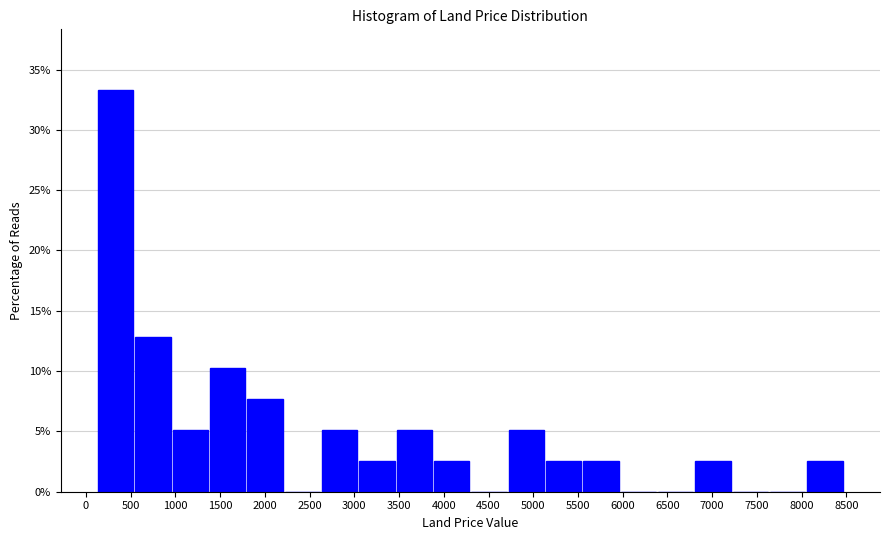

Reading left to right, list every bar in this chart as the range it spans on the x-axis followed by its height. Neither the bar edges nor the heights are printed on the chart, so give them approximately, as read against the axes.

150 to 550: 33.5
550 to 950: 13.0
950 to 1400: 5.0
1400 to 1800: 10.5
1800 to 2200: 7.5
2200 to 2650: 0
2650 to 3050: 5.0
3050 to 3450: 2.5
3450 to 3900: 5.0
3900 to 4300: 2.5
4300 to 4700: 0
4700 to 5150: 5.0
5150 to 5550: 2.5
5550 to 6000: 2.5
6000 to 6400: 0
6400 to 6800: 0
6800 to 7250: 2.5
7250 to 7650: 0
7650 to 8050: 0
8050 to 8500: 2.5